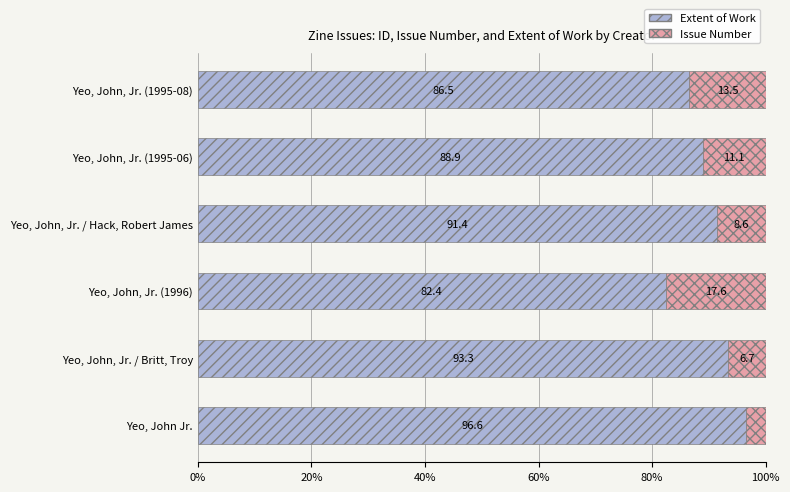

Is it true that Extent of Work equals 30.4 at Yeo, John, Jr. (1996)?

False